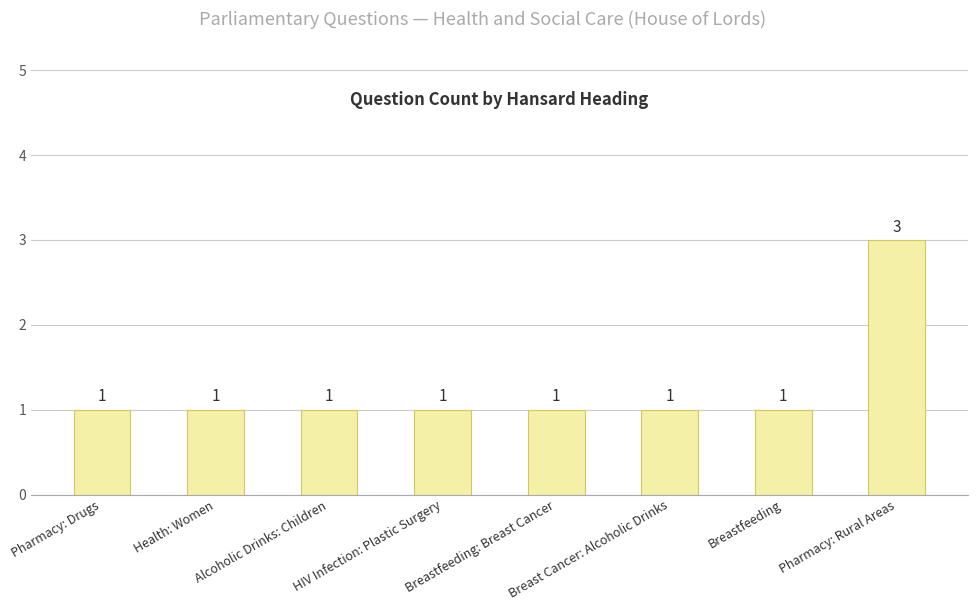

Count the number of categories in the chart.

8